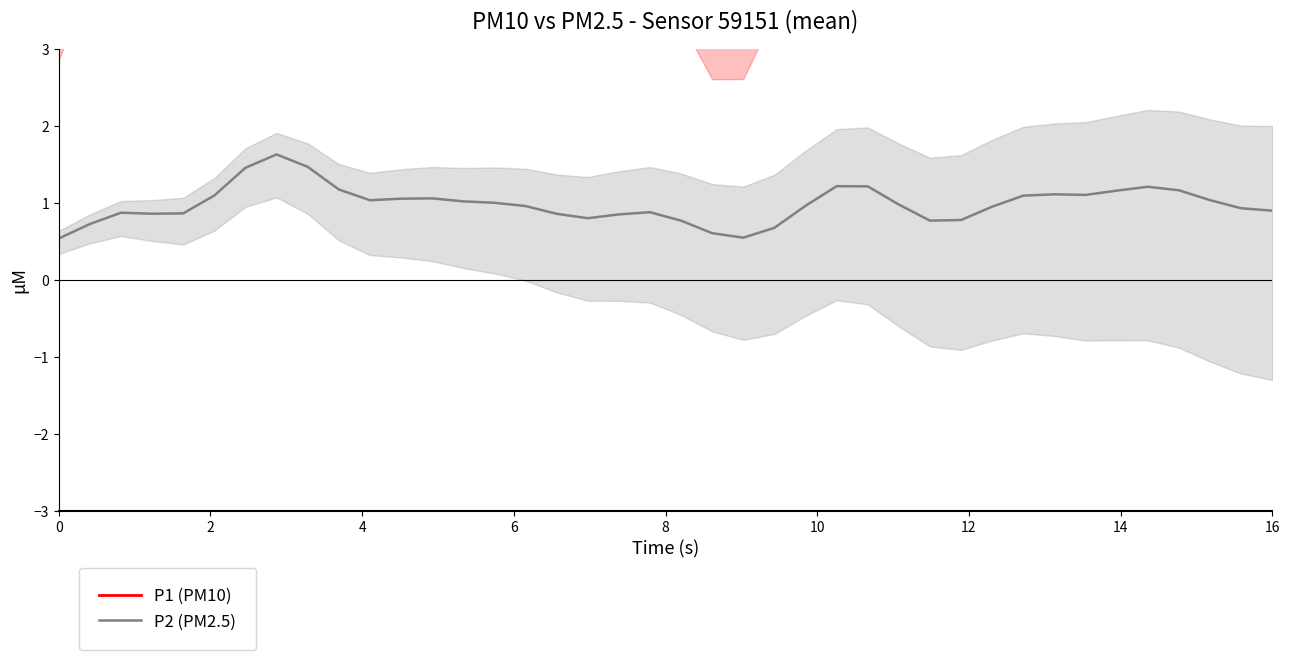

What is the minimum value for P2 (PM2.5)?

0.5